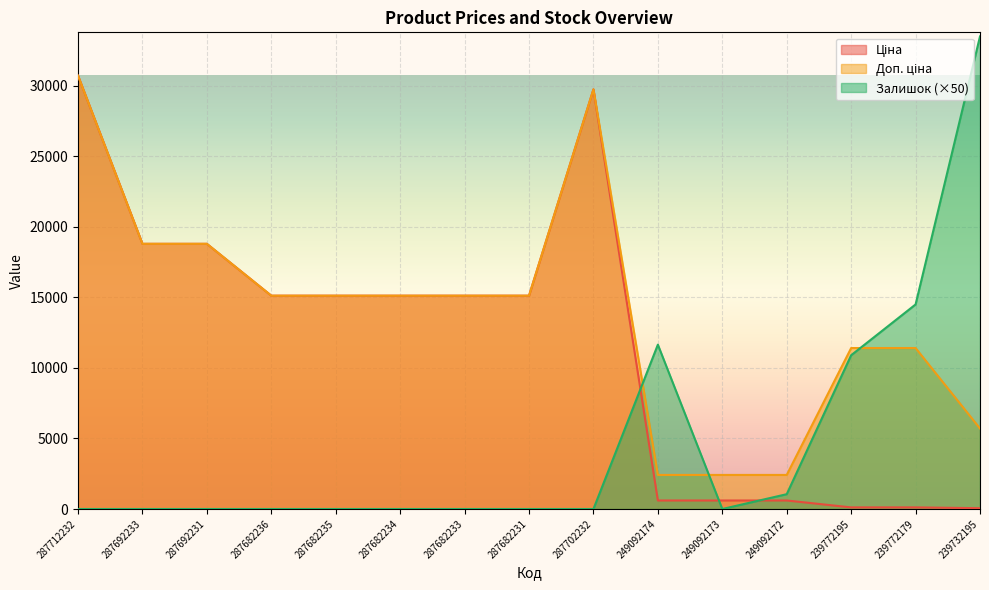

What is the sum of the Доп. ціна values at 287682231 and 287692233?

33916.8